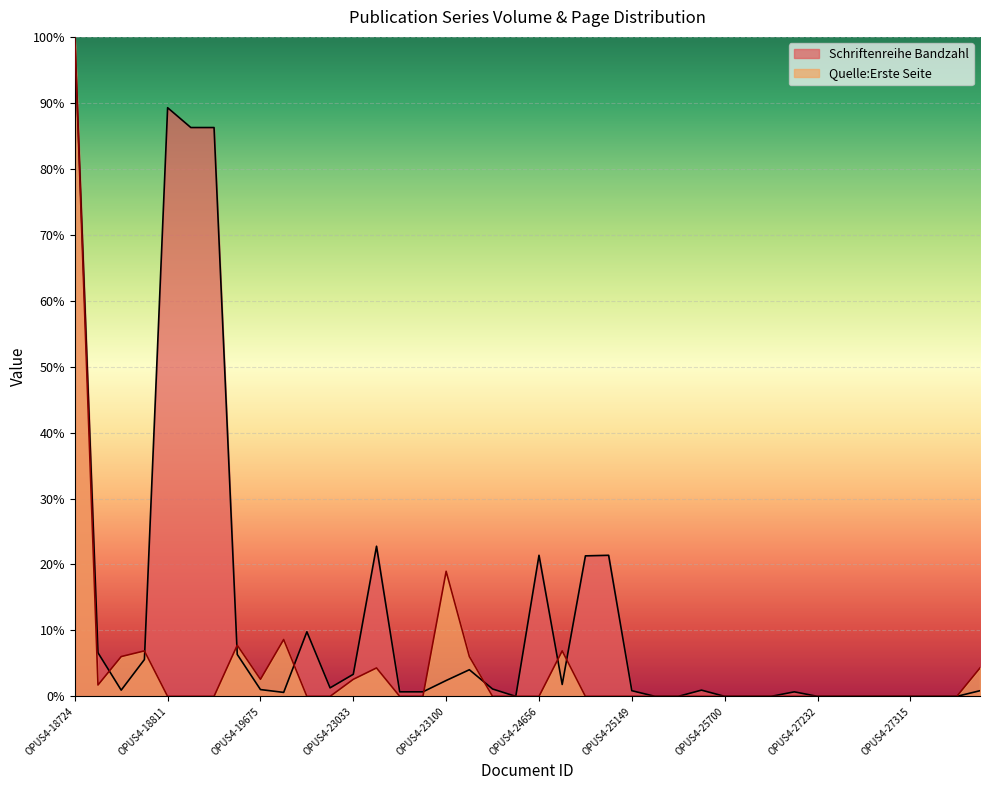

True or false: Quelle:Erste Seite and Schriftenreihe Bandzahl cross at least once.

True